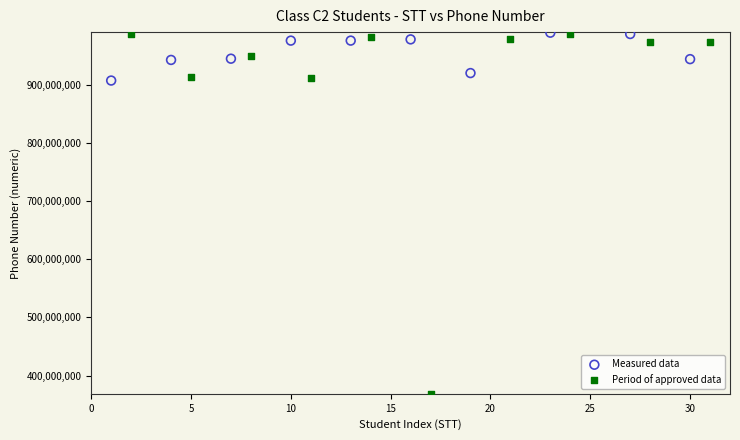

Which series has the widest spread of Y values?

Period of approved data